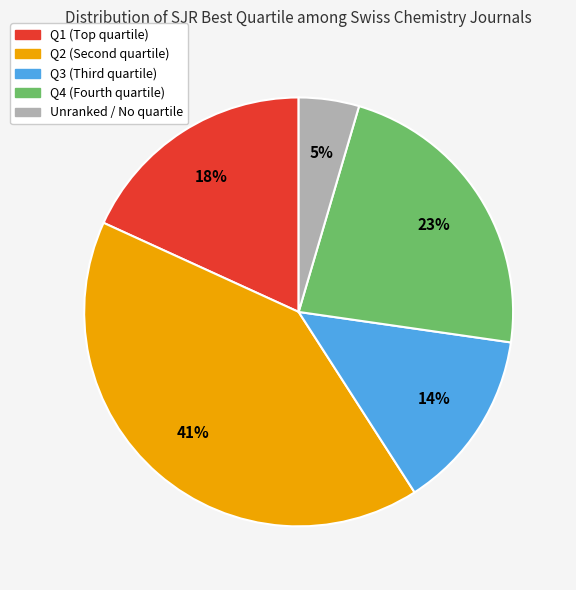

Is there a majority slice in this chart?

No